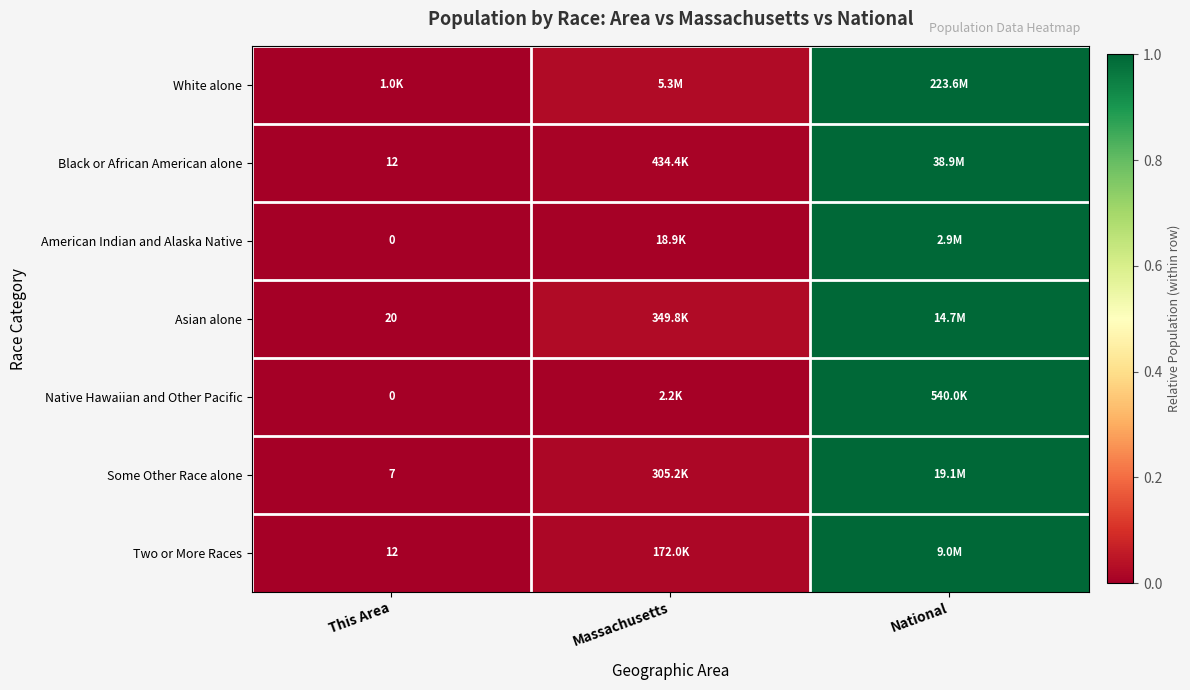

Is it true that Native Hawaiian and Other Pacific equals -0.5 at This Area?

False